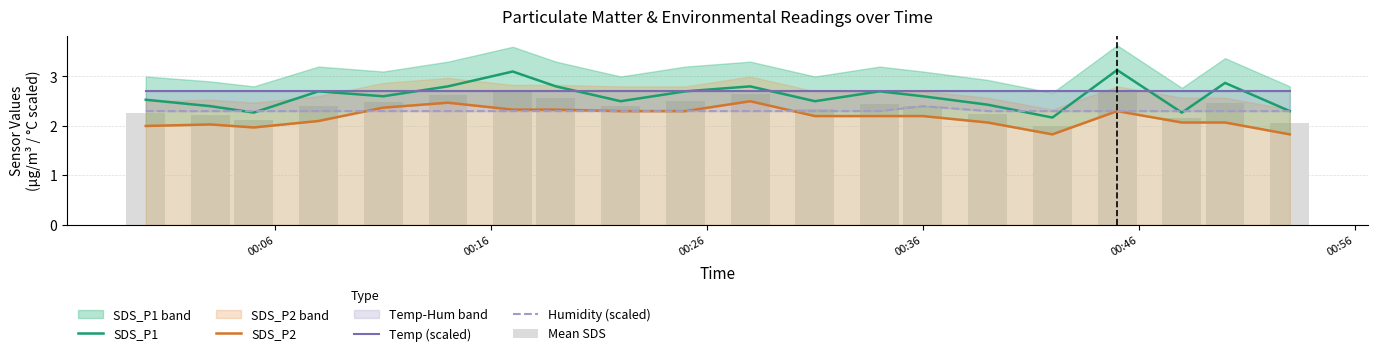

What is the highest value of the SDS_P1 series?

3.1